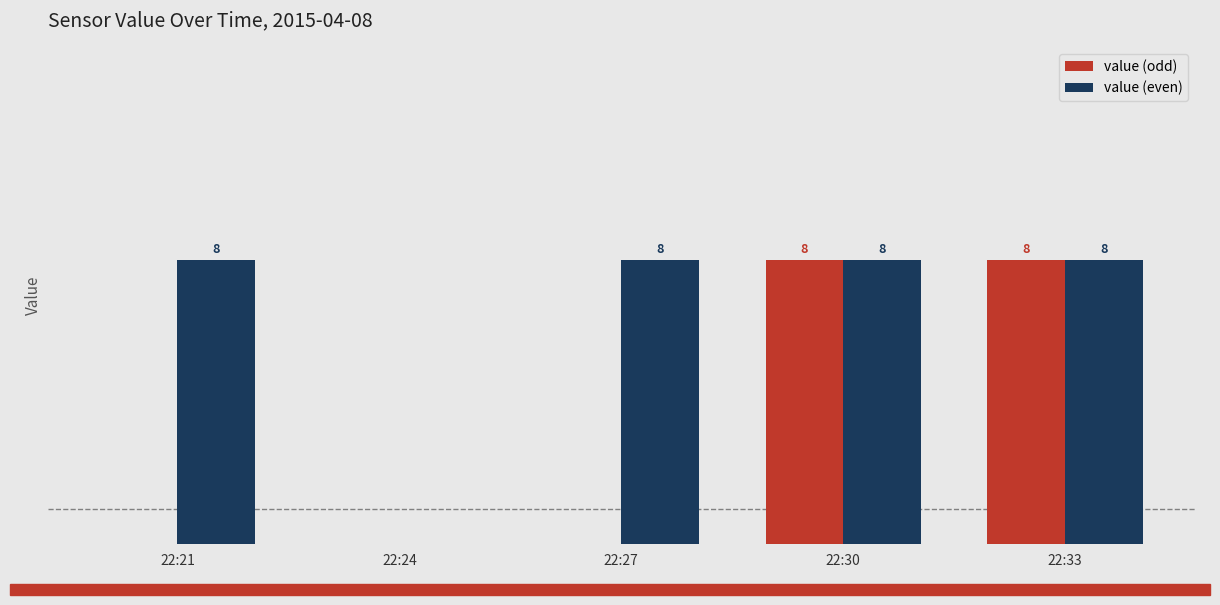

Between 22:21 and 22:33, which series saw the biggest shift?

value (odd)